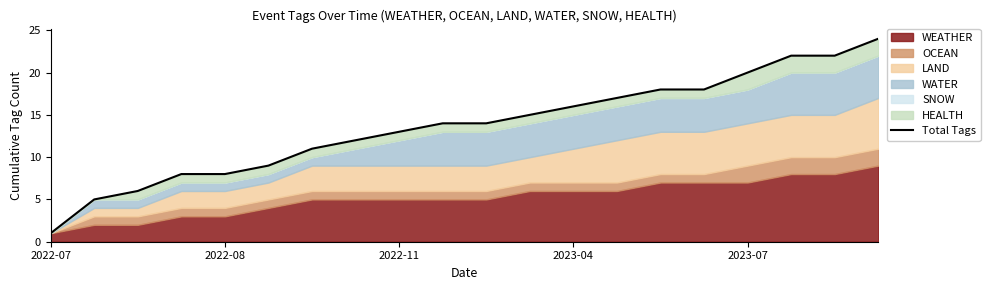

What is the average value?

14